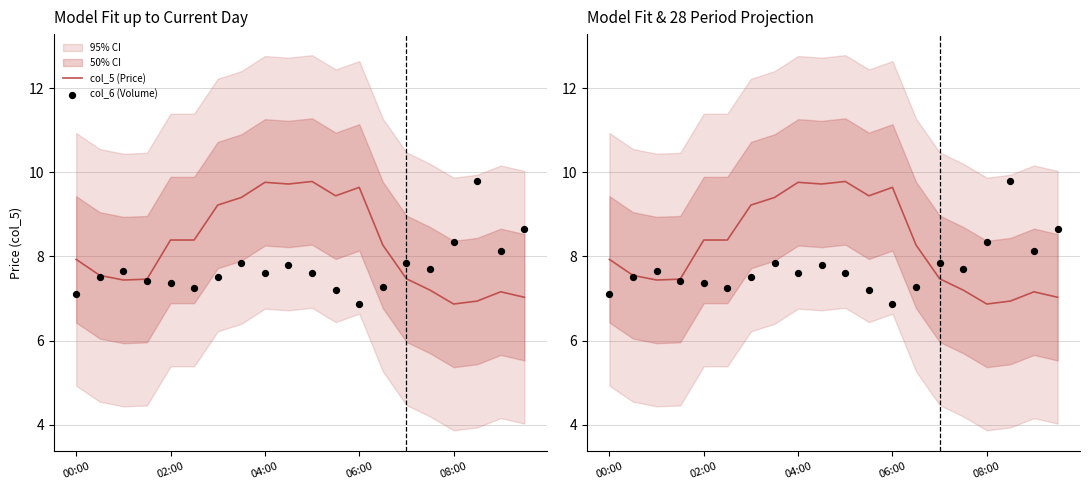

At how many categories does at least one series exceed 9?

8